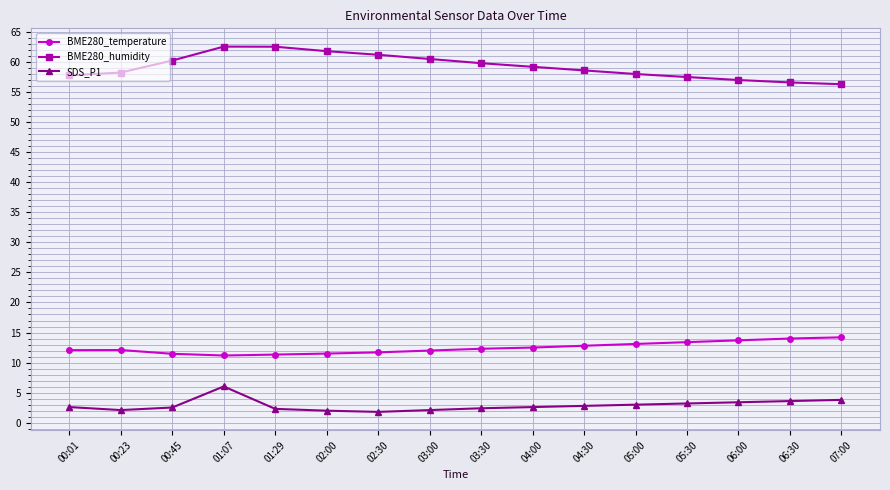

Rank the series by their maximum value, from lowest to highest.

SDS_P1, BME280_temperature, BME280_humidity